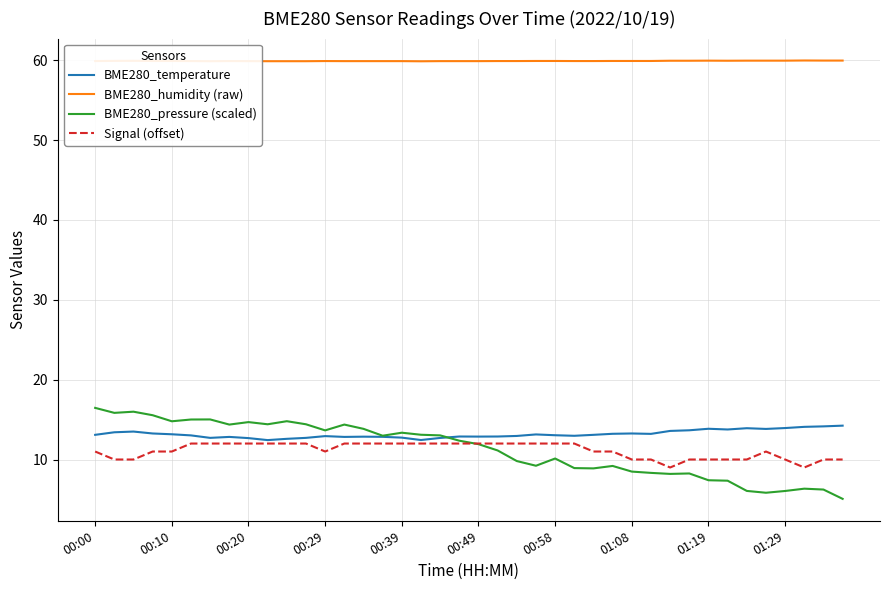

What is the minimum value for Signal (offset)?

9.0